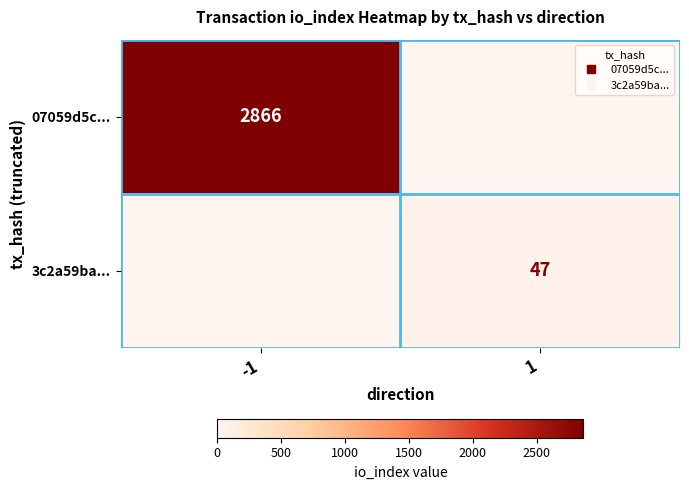

True or false: 07059d5c... has a value of 4550 at -1.

False